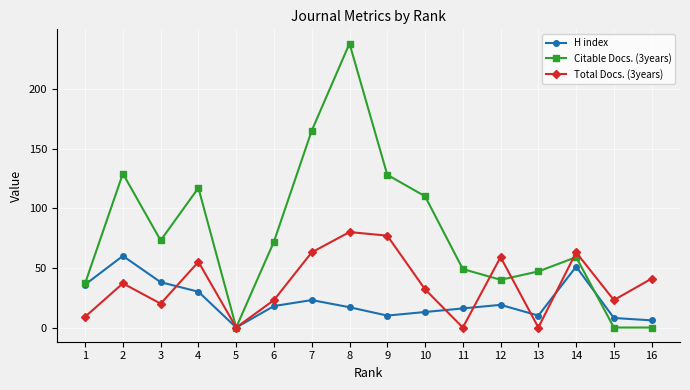

What is the total value across all series at 14?

173